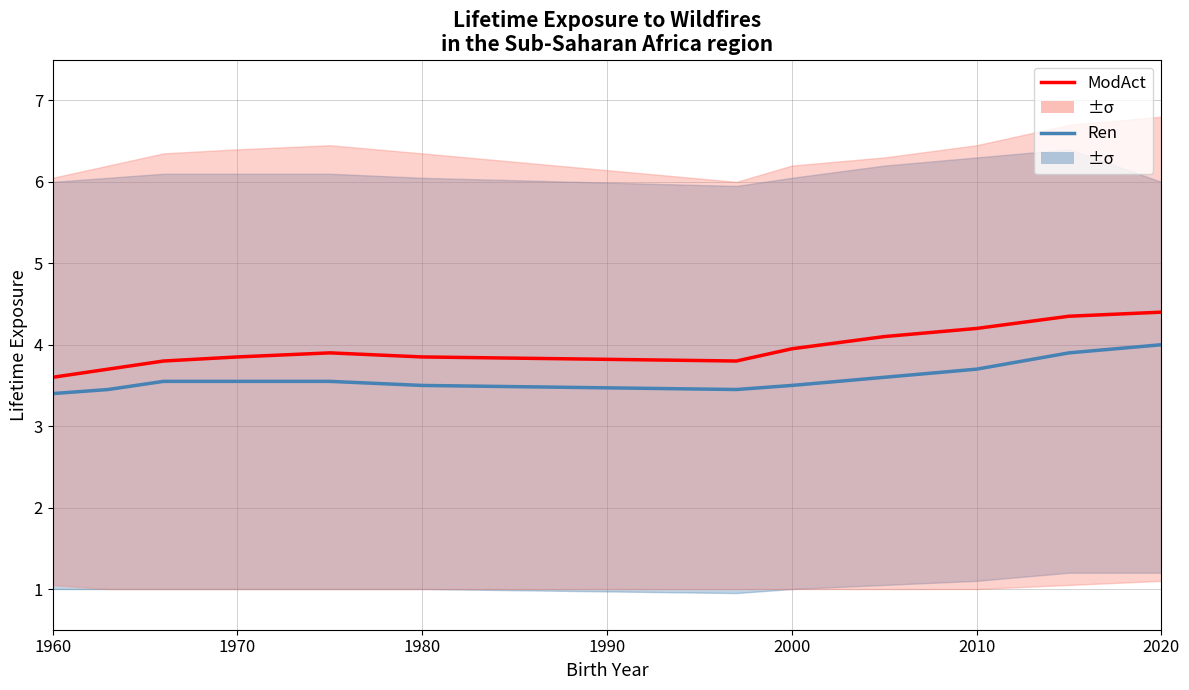

Is the value of Ren at 2010 greater than the value of ModAct at 1980?

No